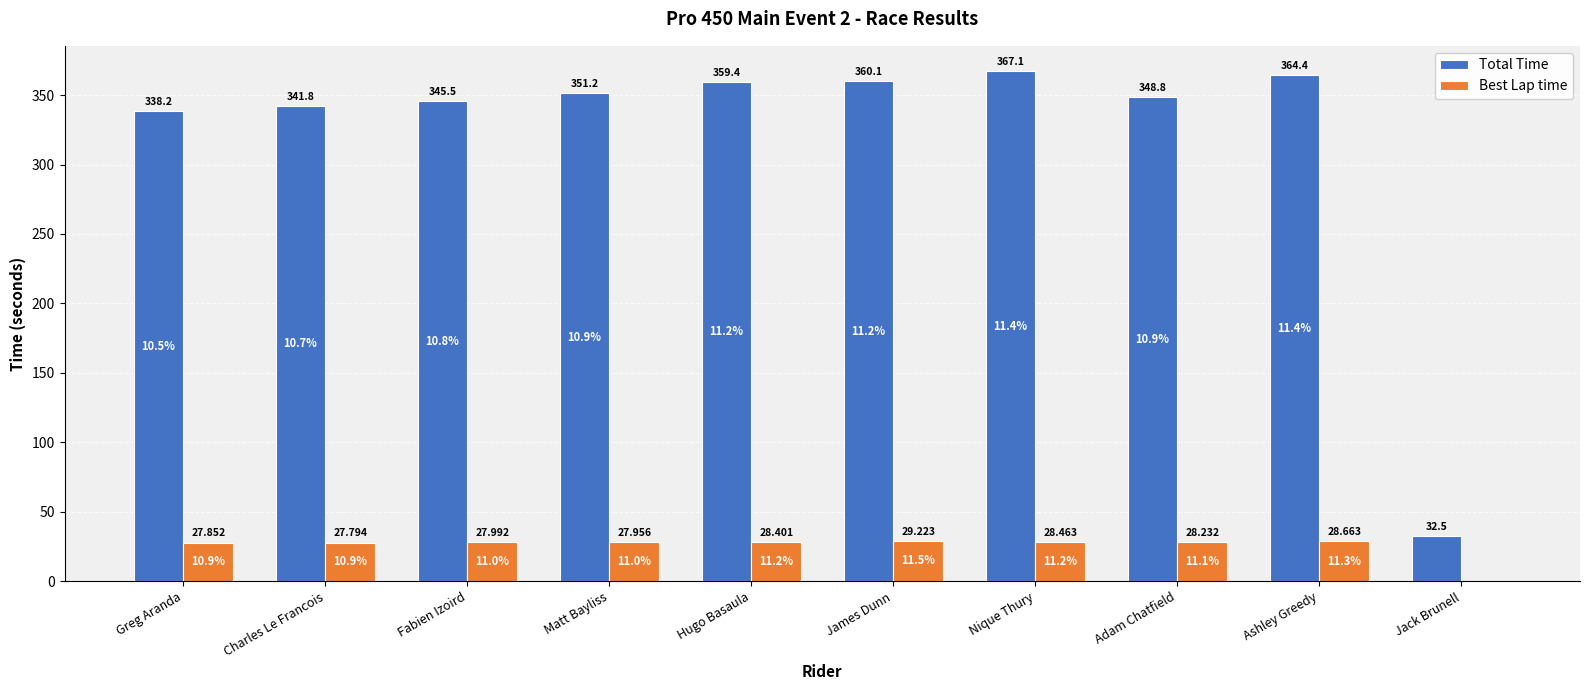

Count the number of categories in the chart.

10